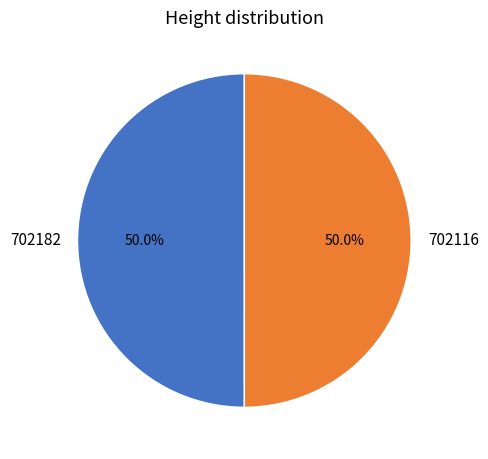

What is the ratio of the value at 702116 to the value at 702182?

1.0